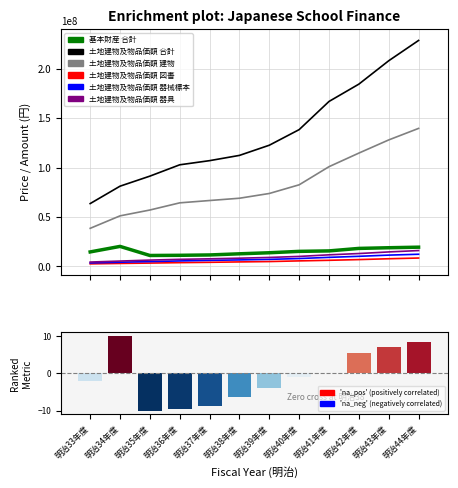

Between 明治36年度 and 明治42年度, which series saw the biggest shift?

土地建物及物品価額 合計